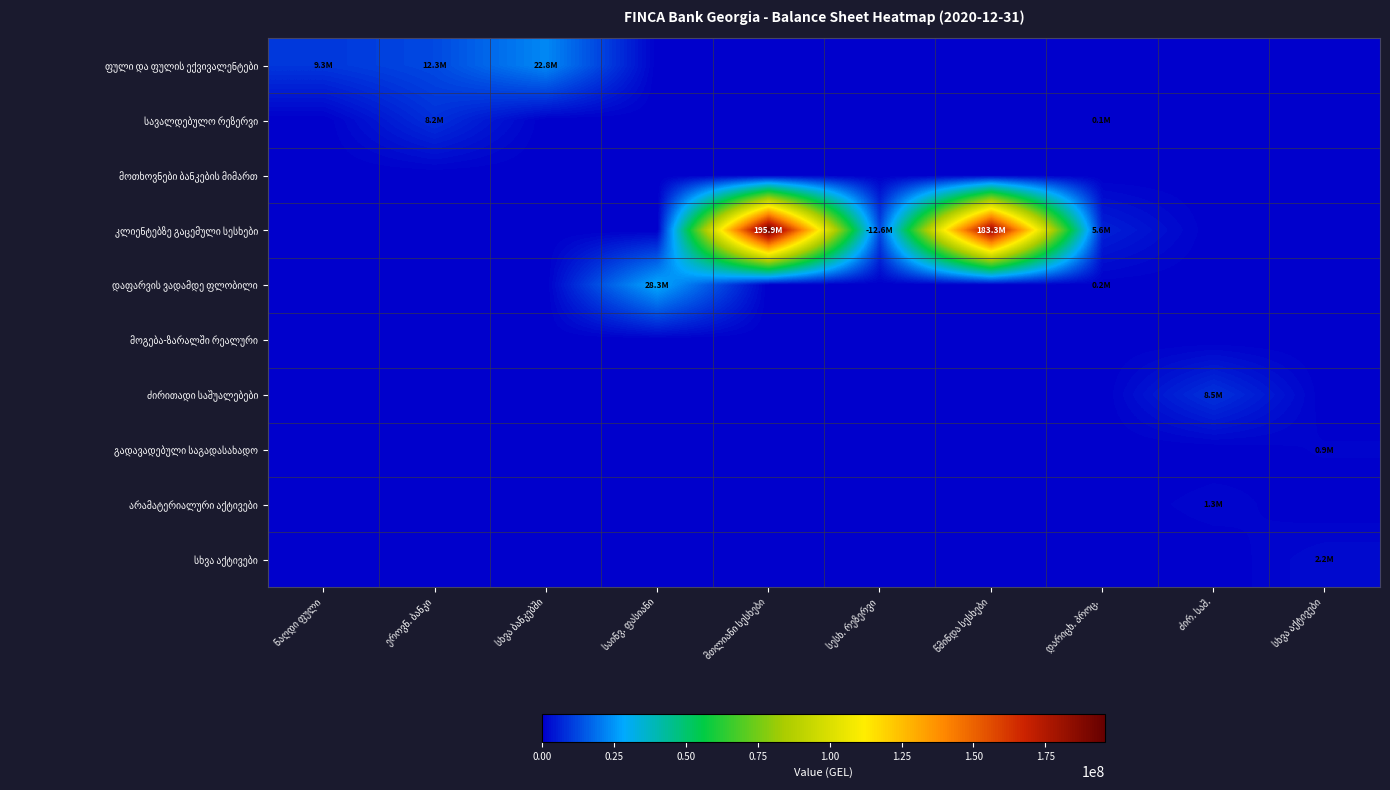

The value of სხვა აქტივები at სხვა აქტივები is 3920773.2. True or false?

False